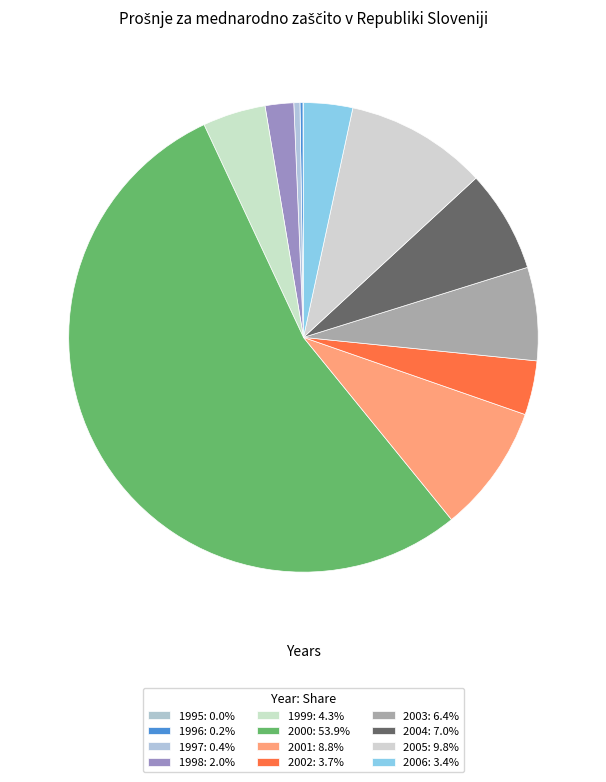

How many segments does this pie chart have?

12